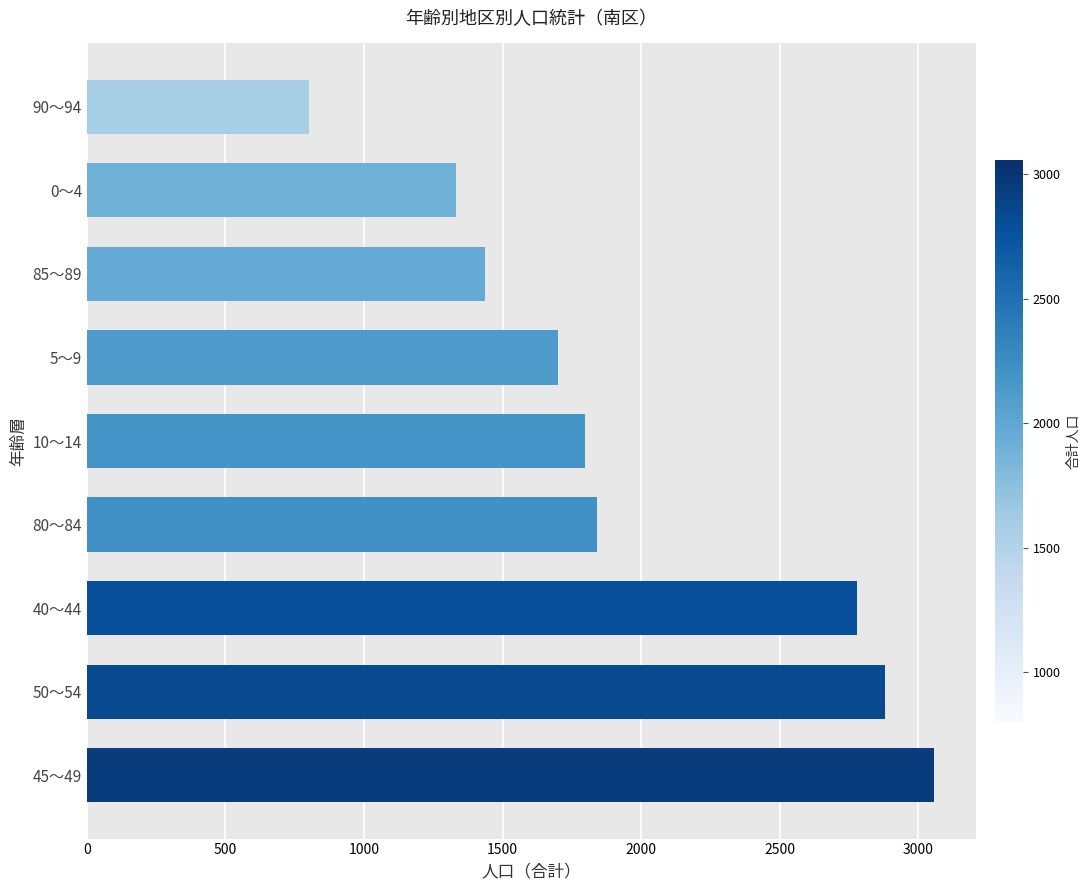

Does the chart contain any negative values?

No